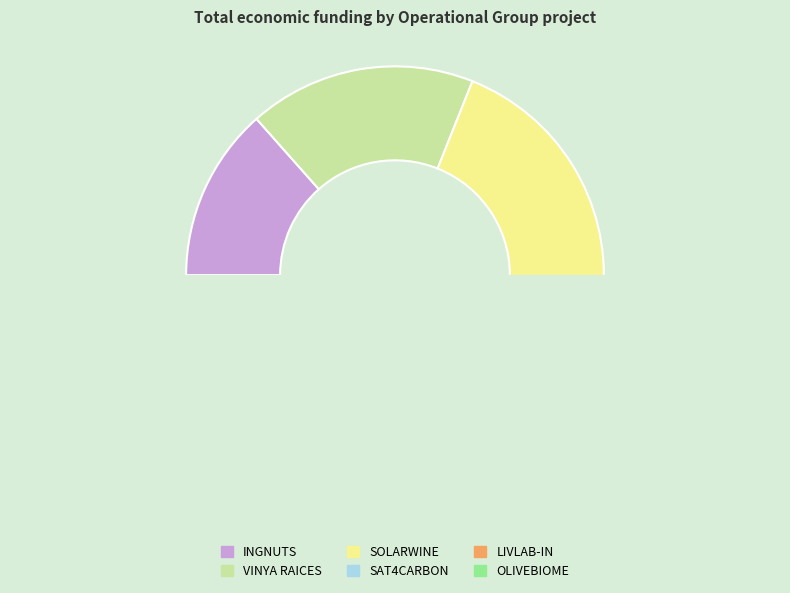

Which slice is the largest?

SOLARWINE